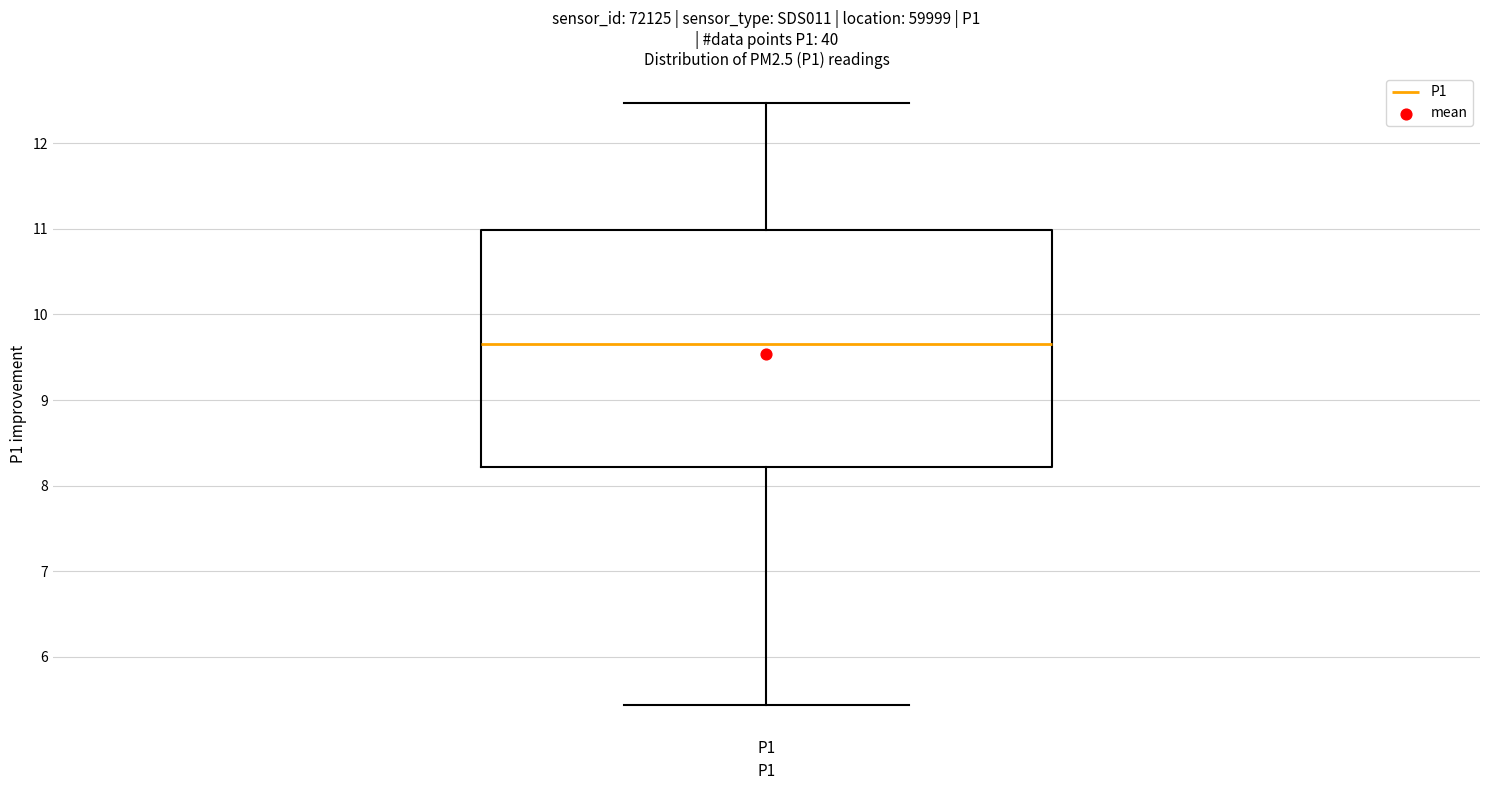

Where is the upper edge of the box for P1 on the y-axis? The values are not printed on the chart, so give them approximately, as read against the axis.

11.0